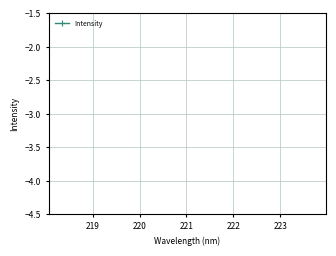

Is this an area chart (filled region under the line)?

No